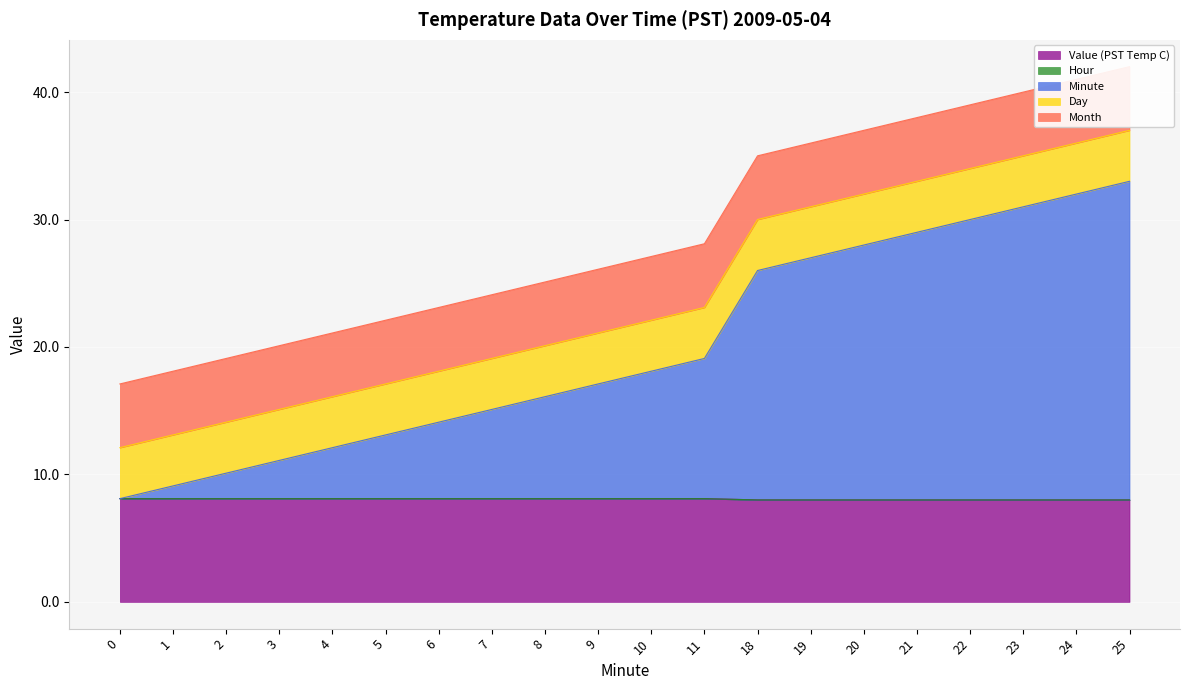

What is the minimum value for Day?

4.0